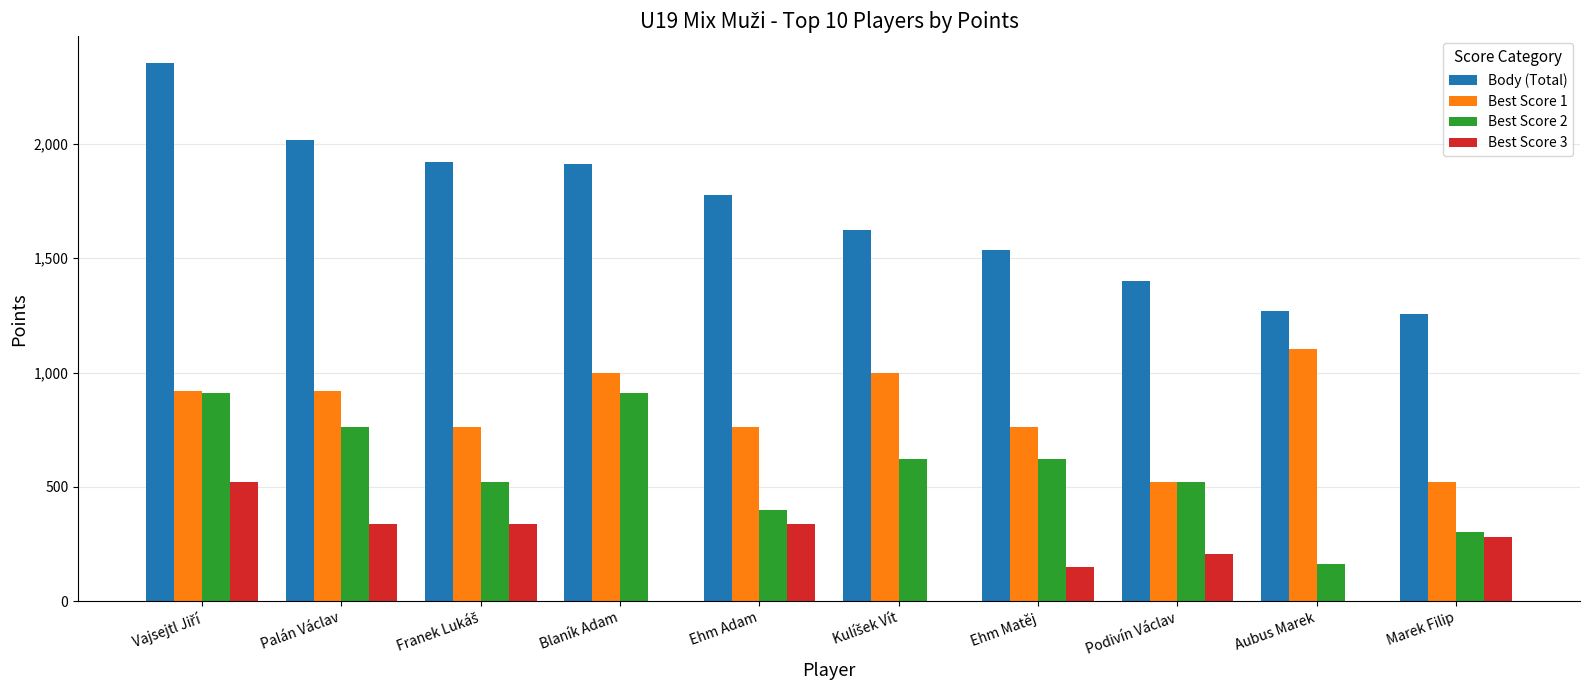

Does the chart contain stacked bars?

No